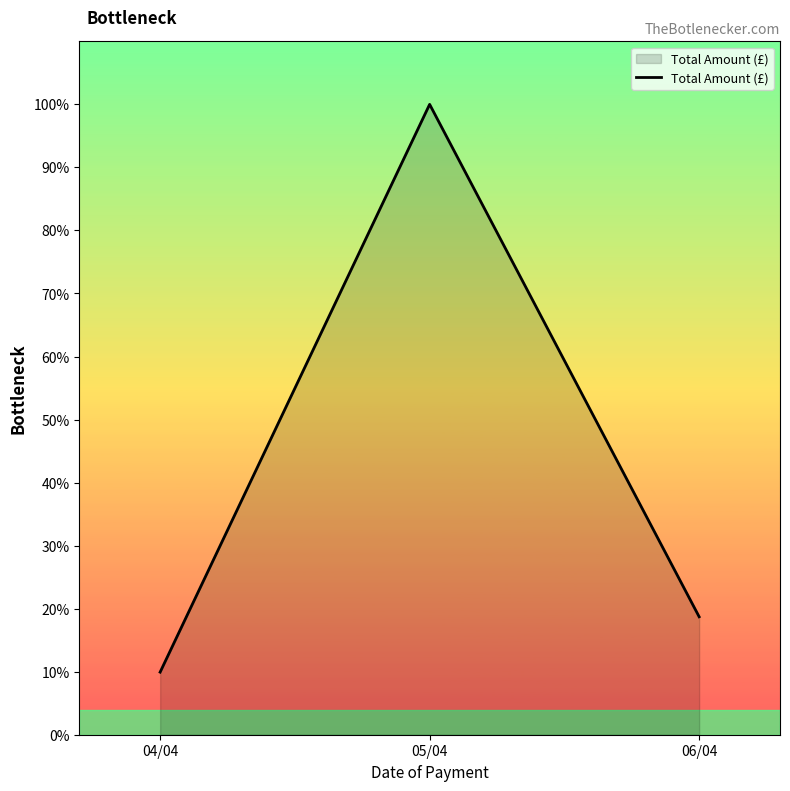

Is this an area chart (filled region under the line)?

Yes